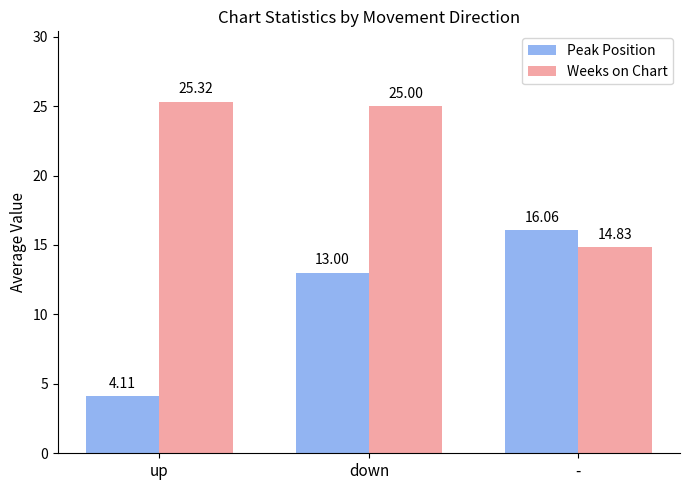

What is the average value of the Weeks on Chart series?

21.7